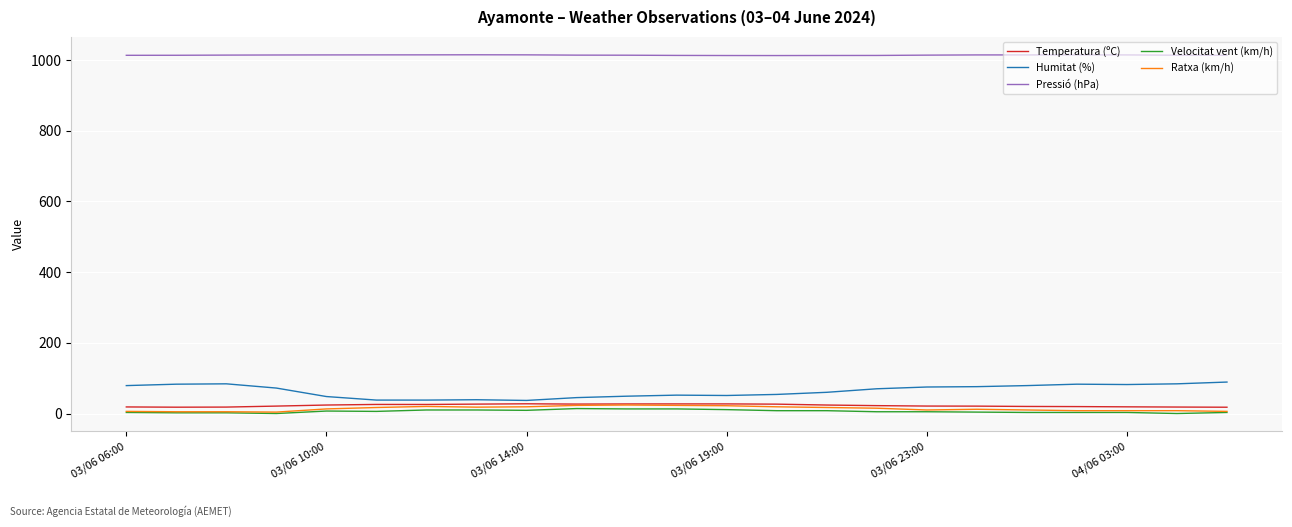

True or false: Ratxa (km/h) and Pressió (hPa) intersect in this chart.

False